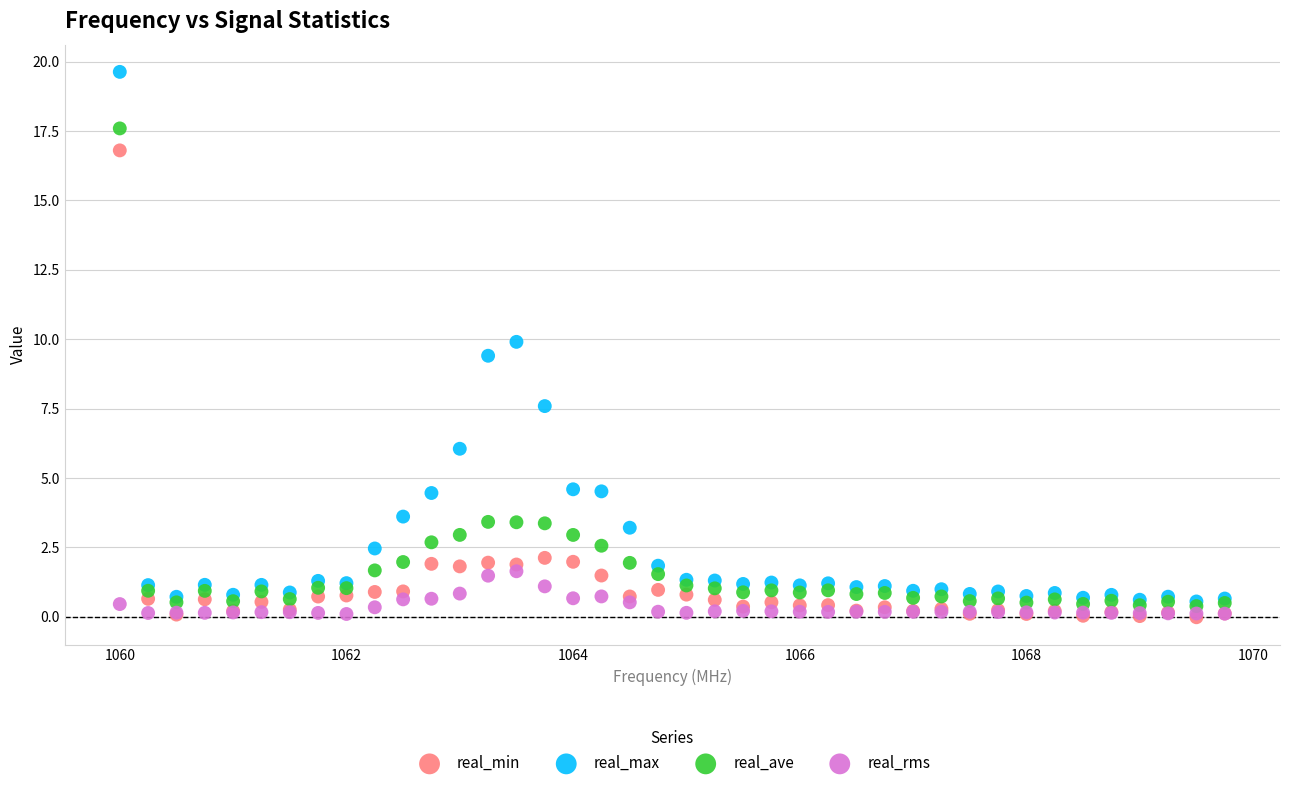

In the real_min series, what Y value is closest to 8?

2.1